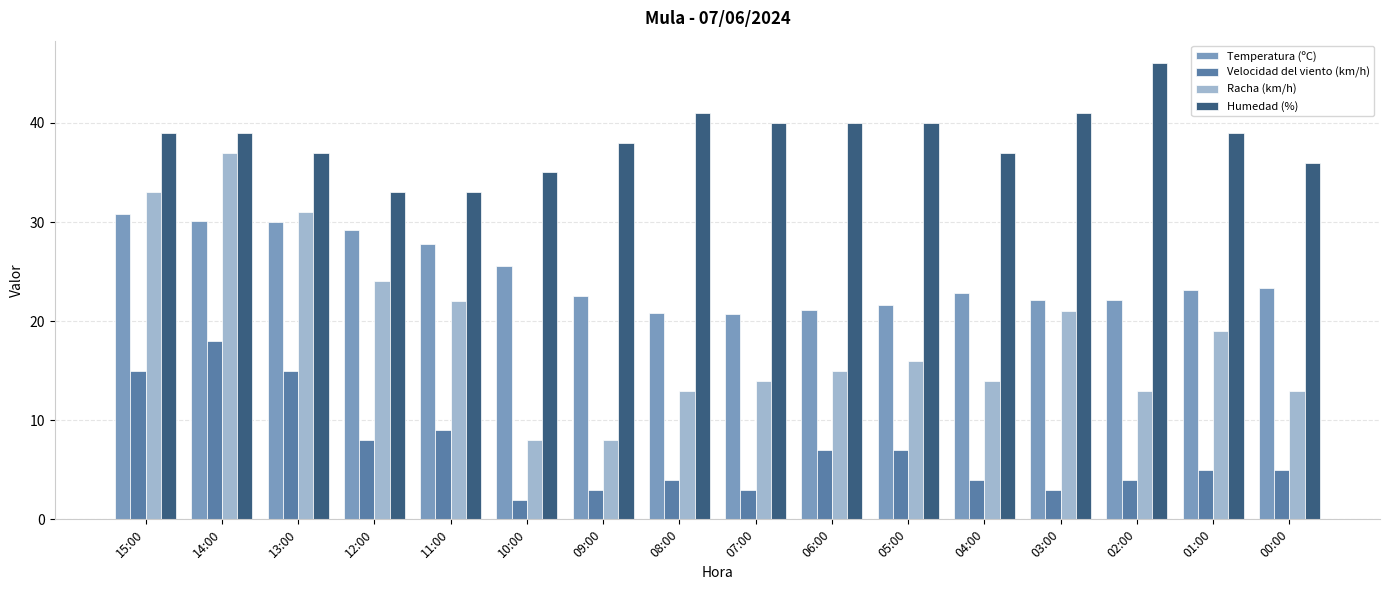

What is the total value across all series at 08:00?

78.8